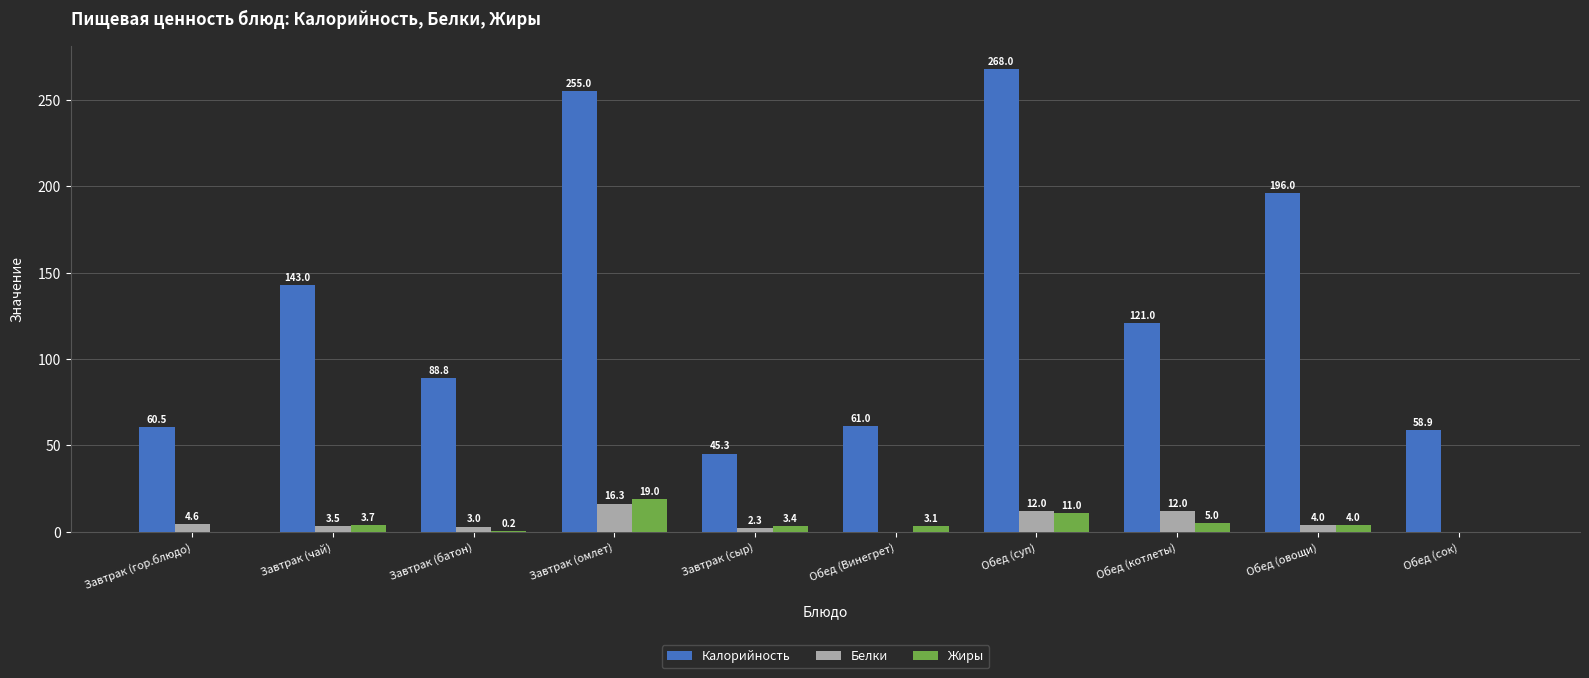

True or false: Калорийность has a value of 74.0 at Обед (суп).

False